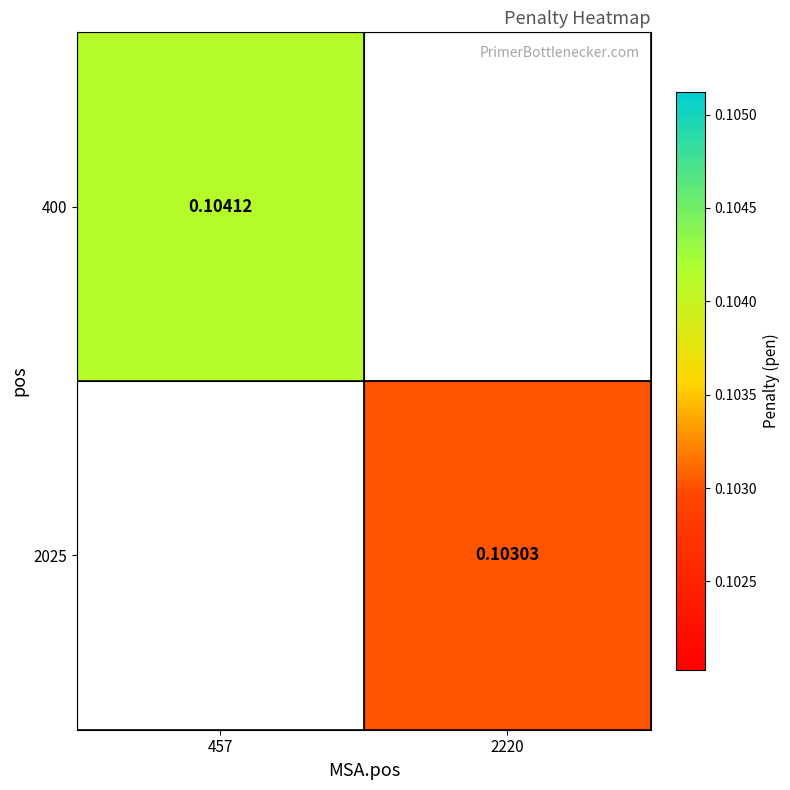

At which label does 400 reach its peak?

457